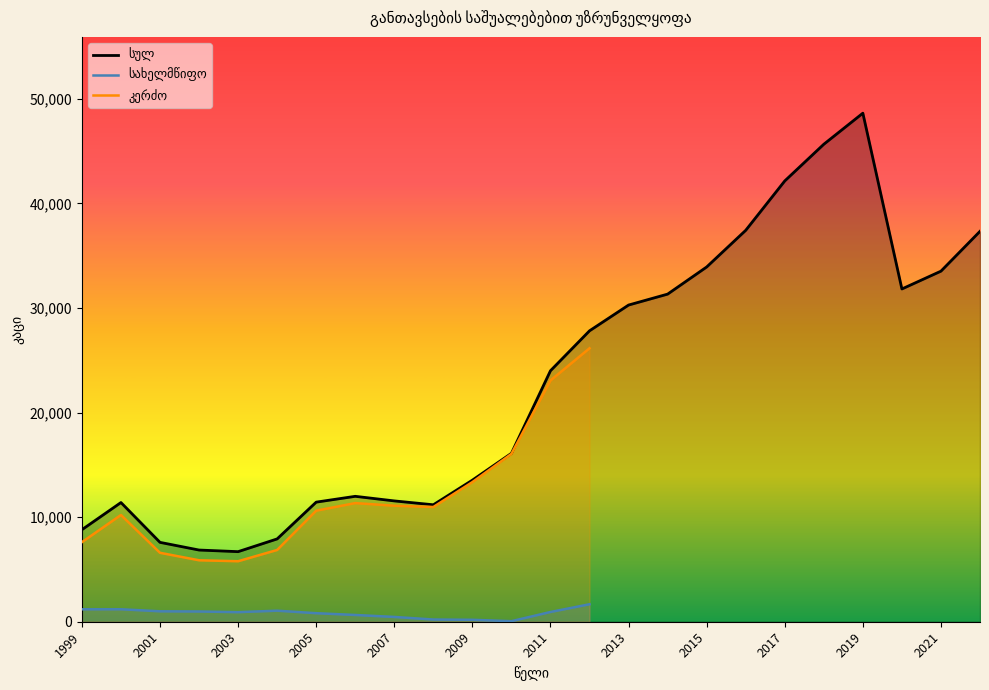

True or false: კერძო and სახელმწიფო intersect in this chart.

False